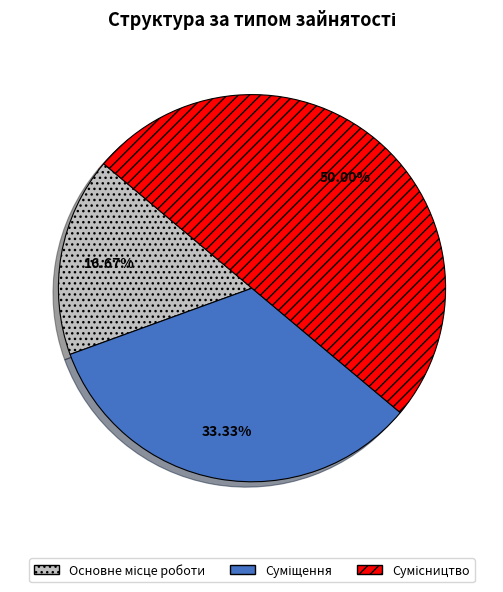

To the nearest percent, what percentage of the pie is Сумісництво?

50%